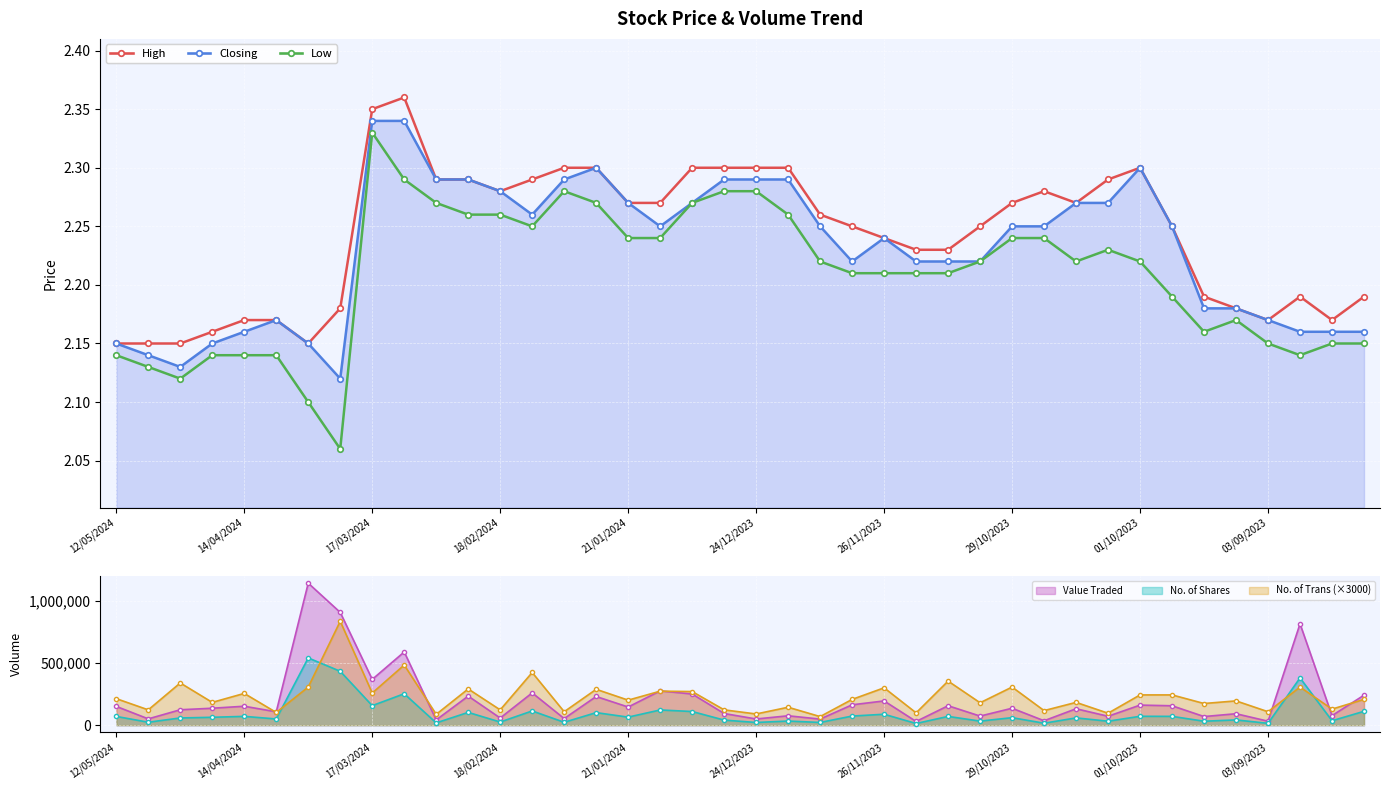

How many lines are shown in the chart?

3